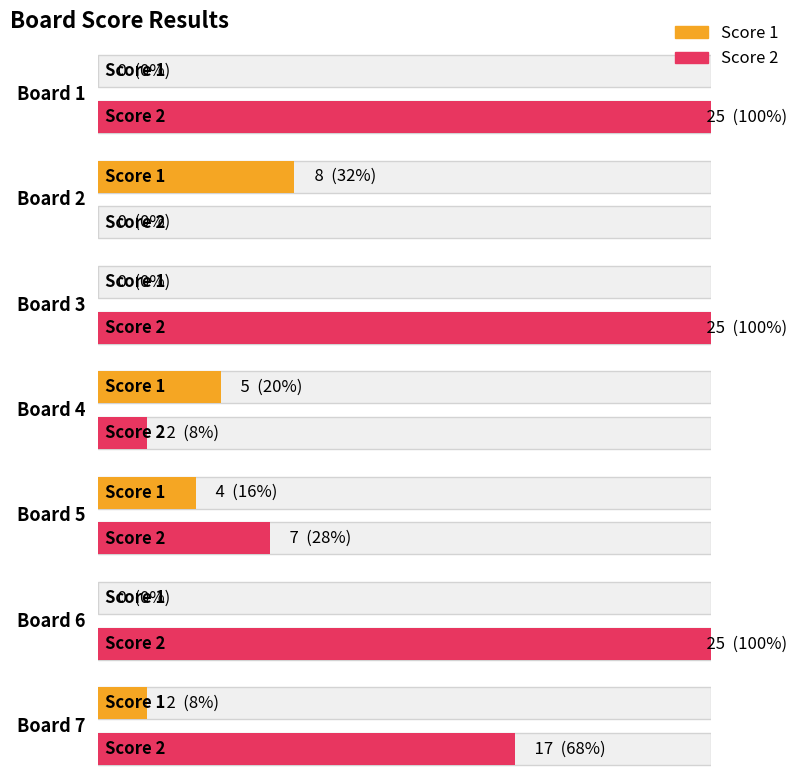

Where does the Score 2 series first go above 17?

Board 1